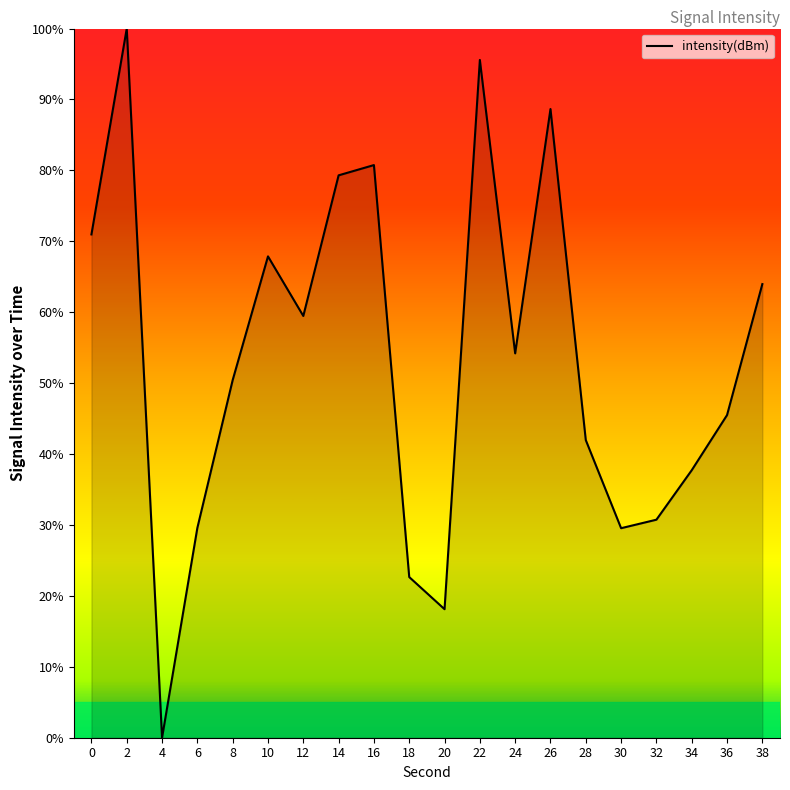

What is the change in value from 0 to 8?

-20.5